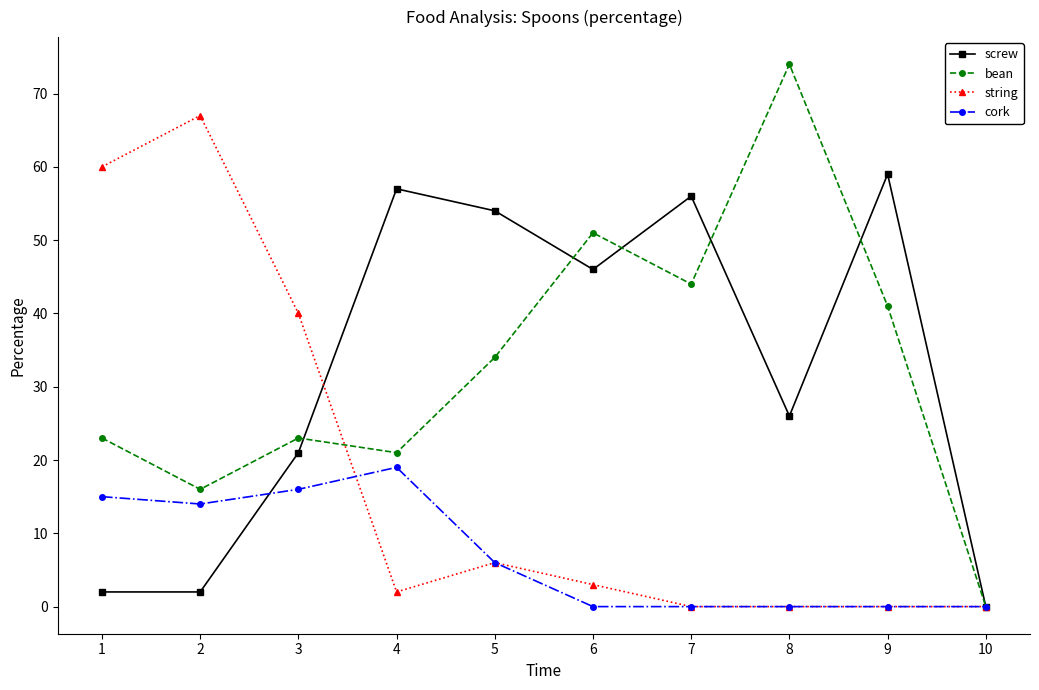

Reading left to right, what are all the values shown in this chart?

screw: 2	2	21	57	54	46	56	26	59	0
bean: 23	16	23	21	34	51	44	74	41	0
string: 60	67	40	2	6	3	0	0	0	0
cork: 15	14	16	19	6	0	0	0	0	0